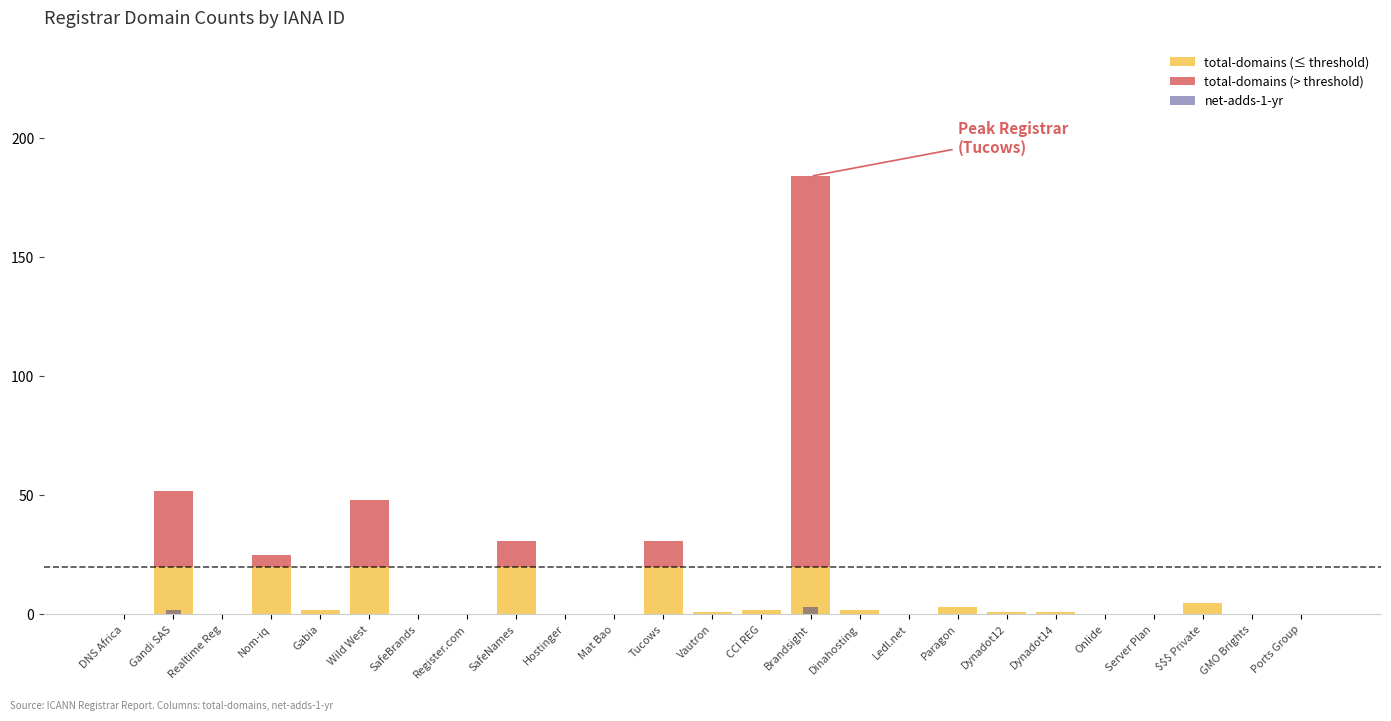

What value does the total-domains (> threshold) series have at Tucows, to the nearest 10?

10